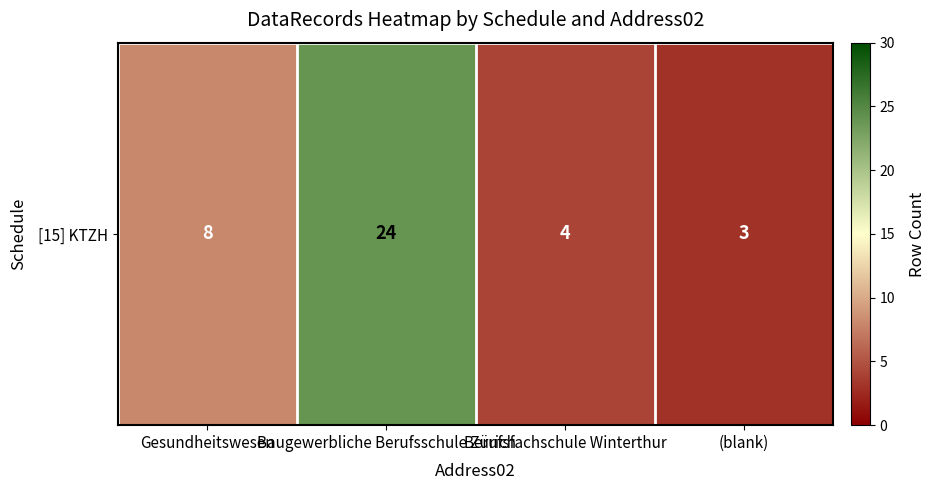

Reading right to left, what are all the values shown in this chart?

3	4	24	8